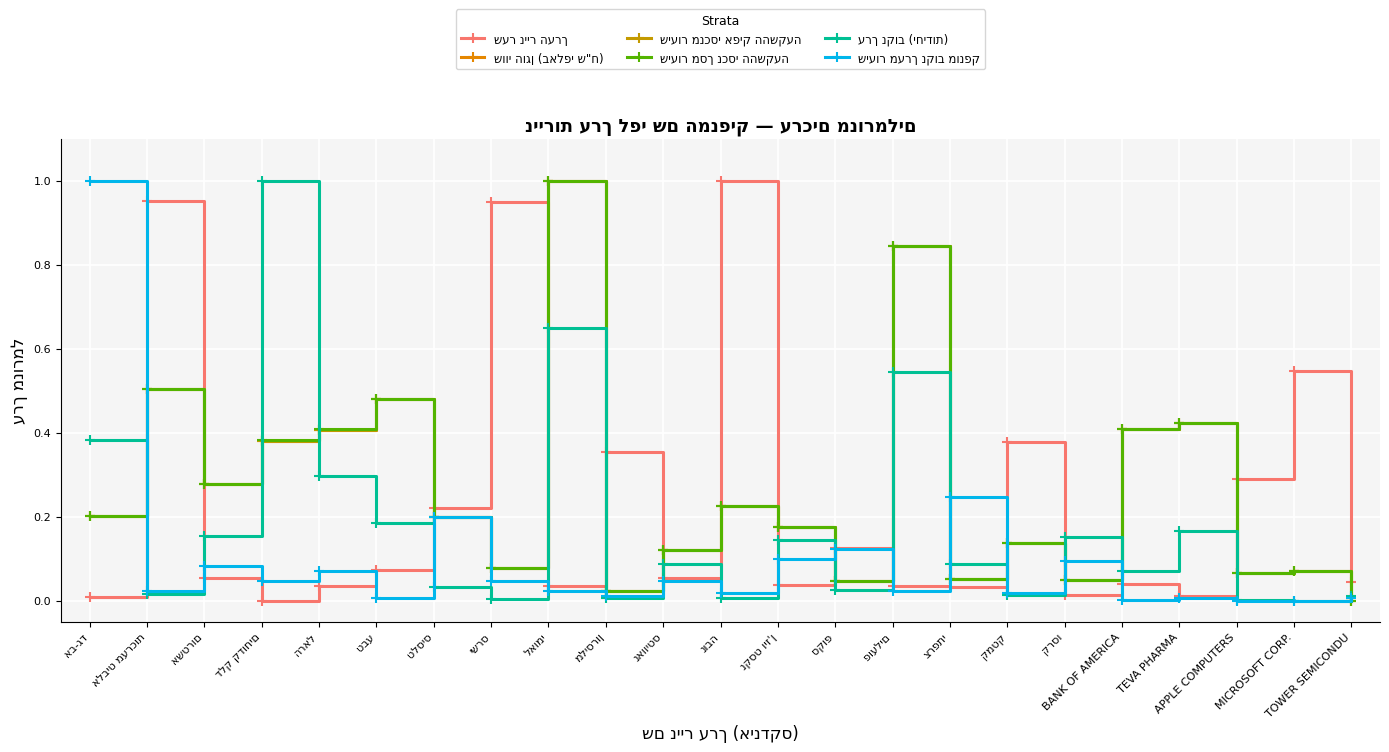

What is the sum of all שער נייר הערך values?

5.3